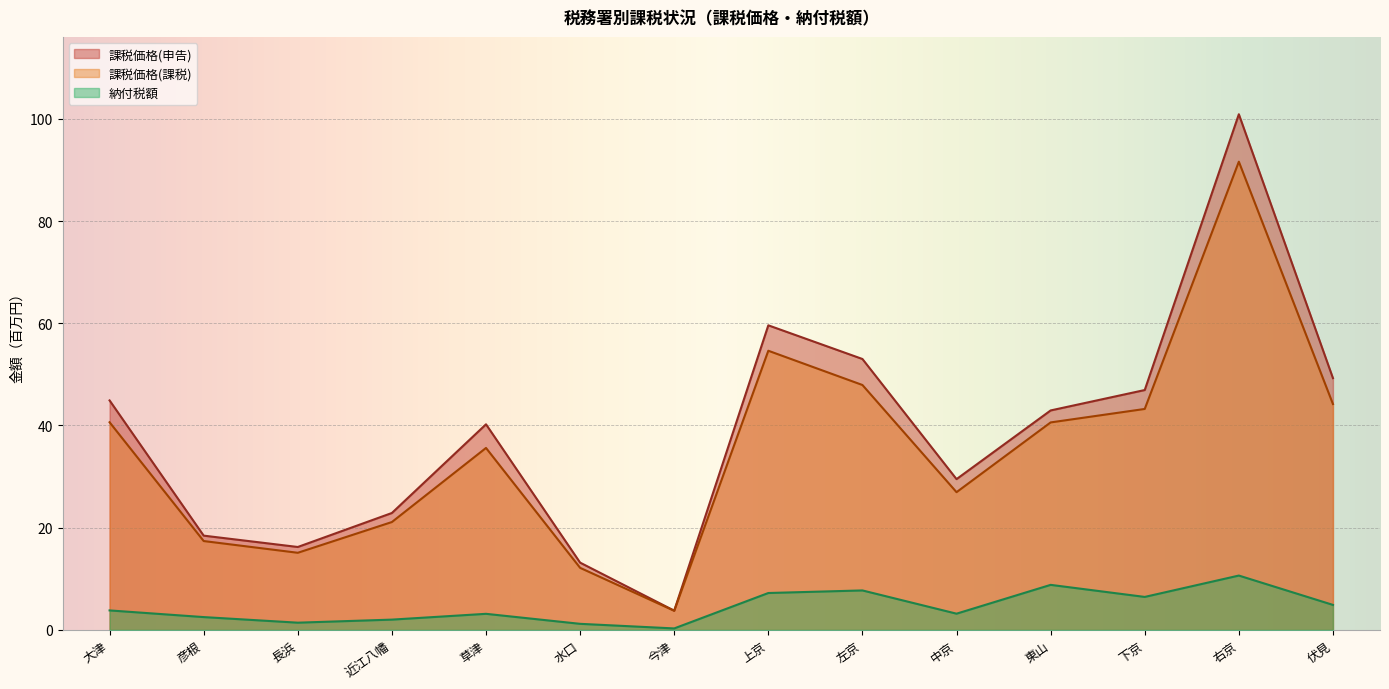

Between 大津 and 中京, which is larger?

大津